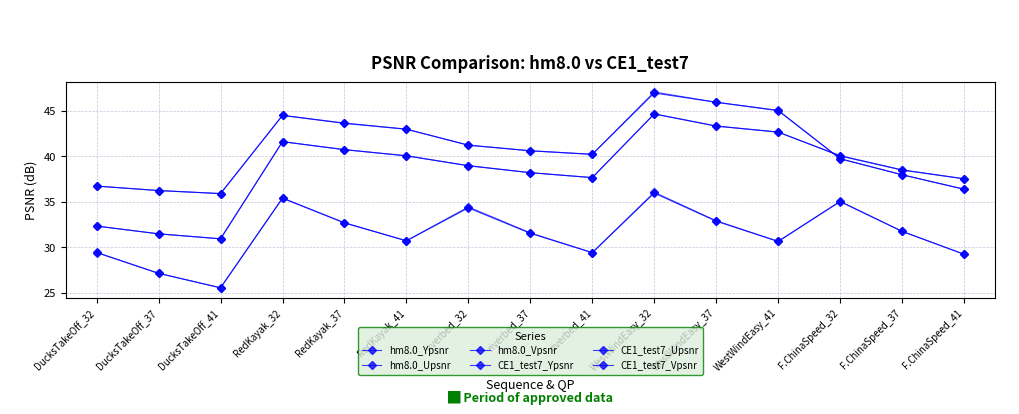

Rank the series by their maximum value, from lowest to highest.

CE1_test7_Ypsnr, hm8.0_Ypsnr, hm8.0_Upsnr, CE1_test7_Upsnr, CE1_test7_Vpsnr, hm8.0_Vpsnr